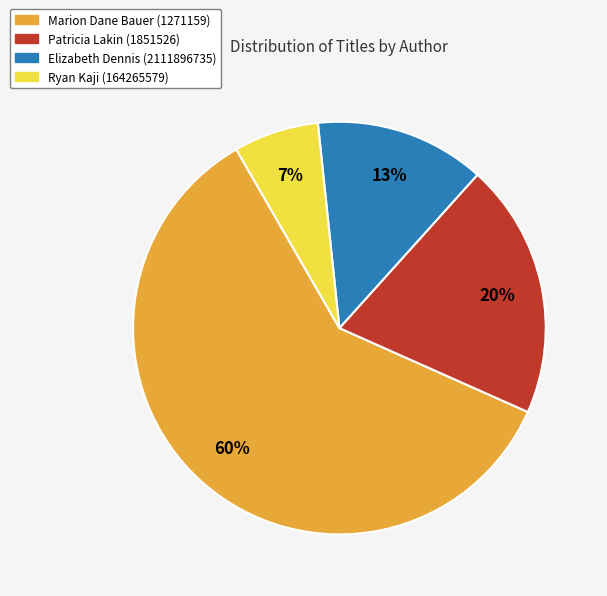

To the nearest percent, what is the average slice percentage?

25%